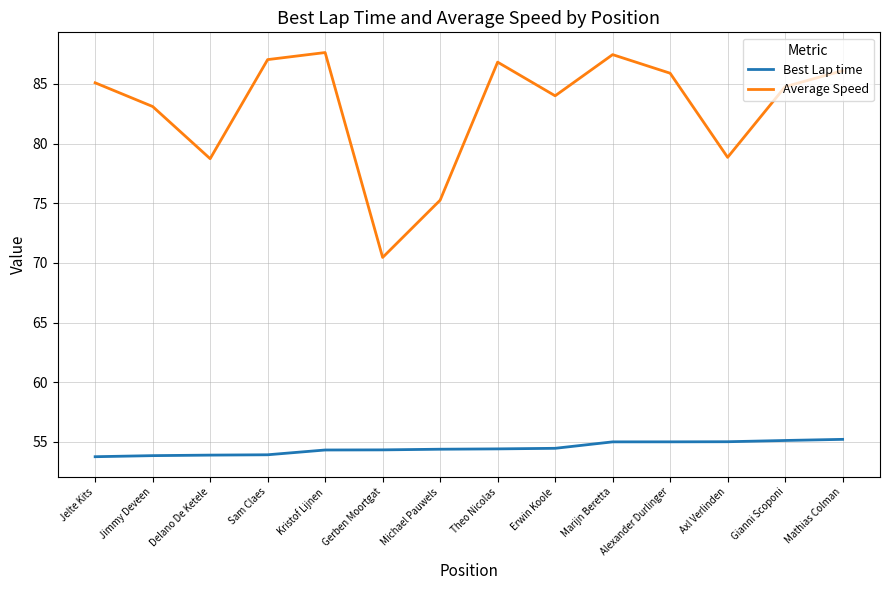

Is the value of Best Lap time at Delano De Ketele greater than the value of Average Speed at Kristof Lijnen?

No